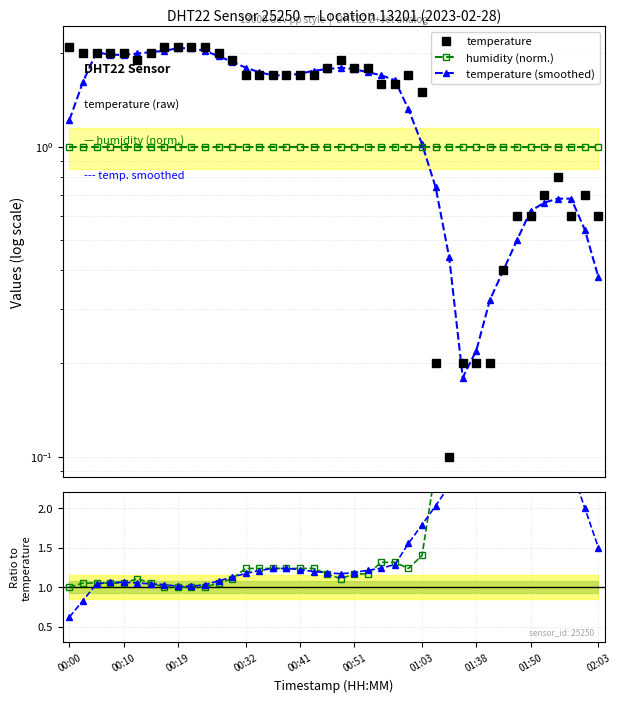

Read the temperature value at 10.

2.1